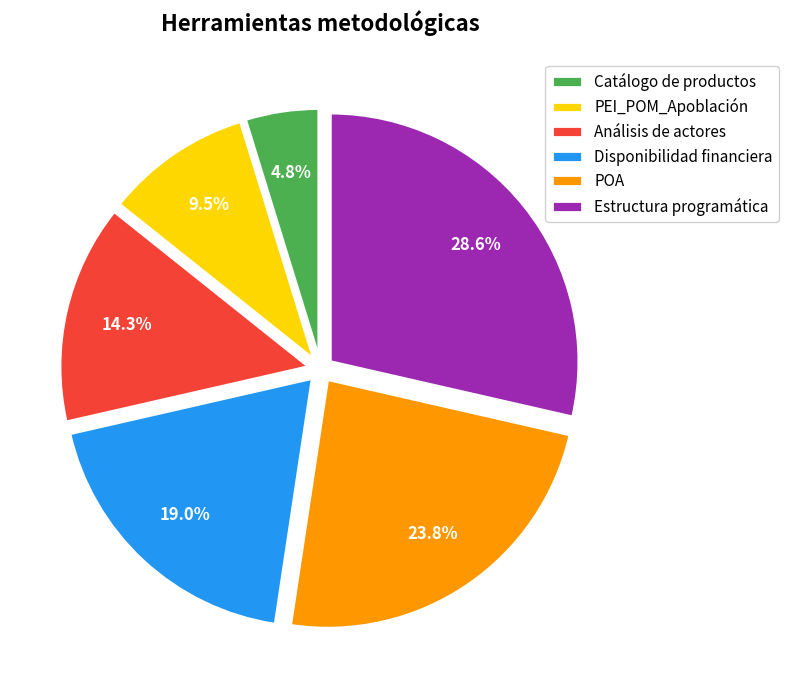

Between Análisis de actores and PEI_POM_Apoblación, which is larger?

Análisis de actores